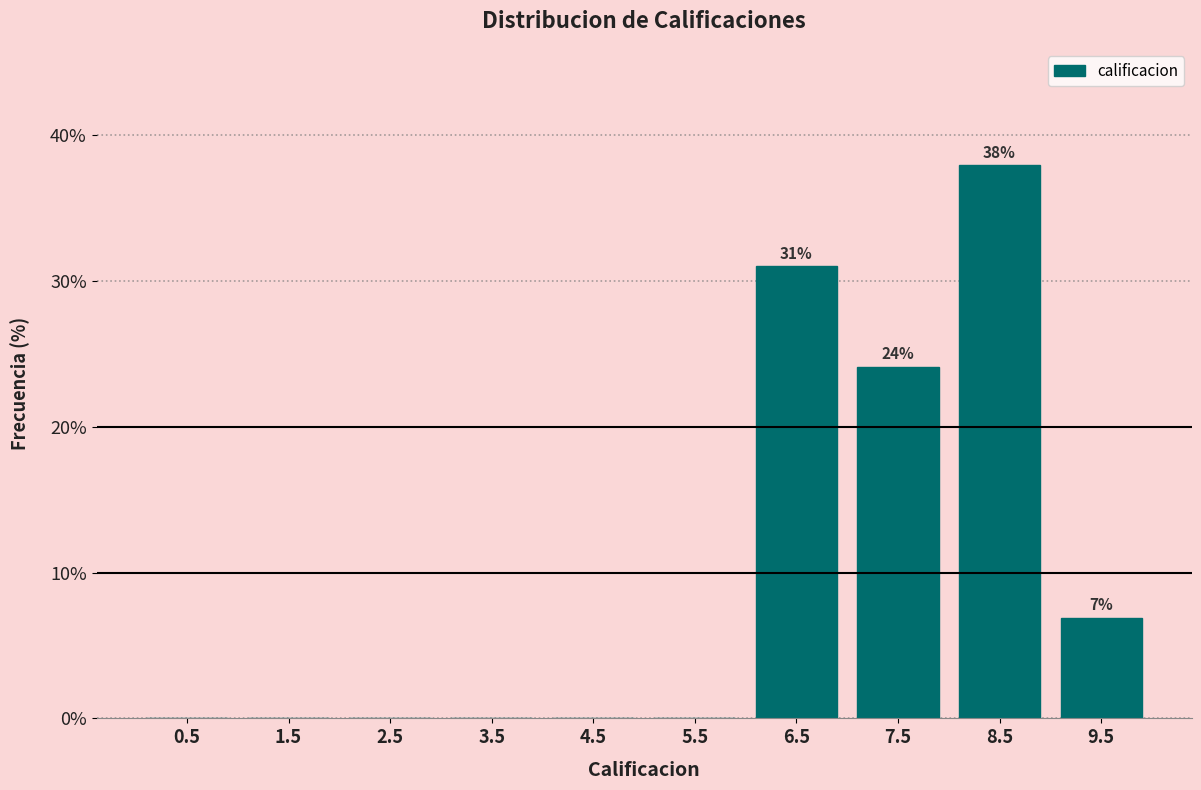

Which range on the x-axis has the tallest bar?

8 to 9